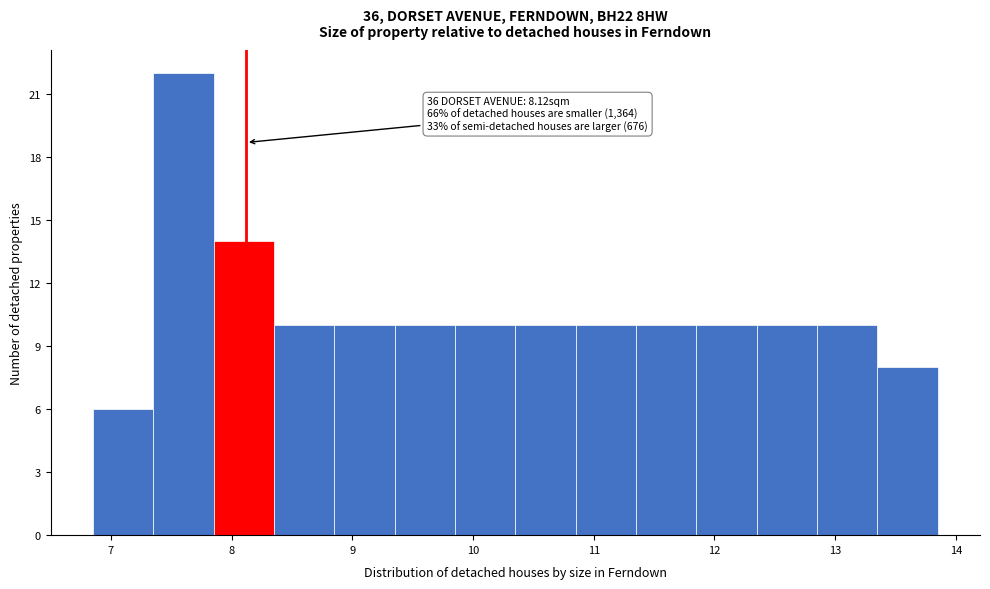

Over which range of the x-axis is the bar tallest?

7.35 to 7.85